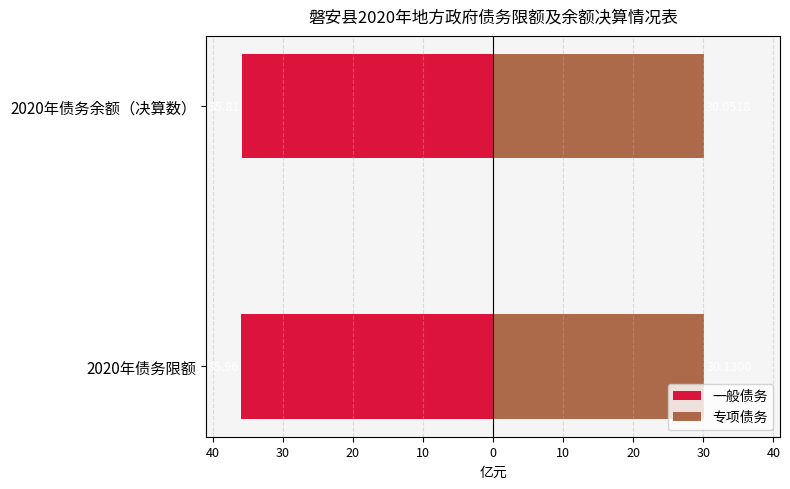

Which series has the largest total across all categories?

专项债务